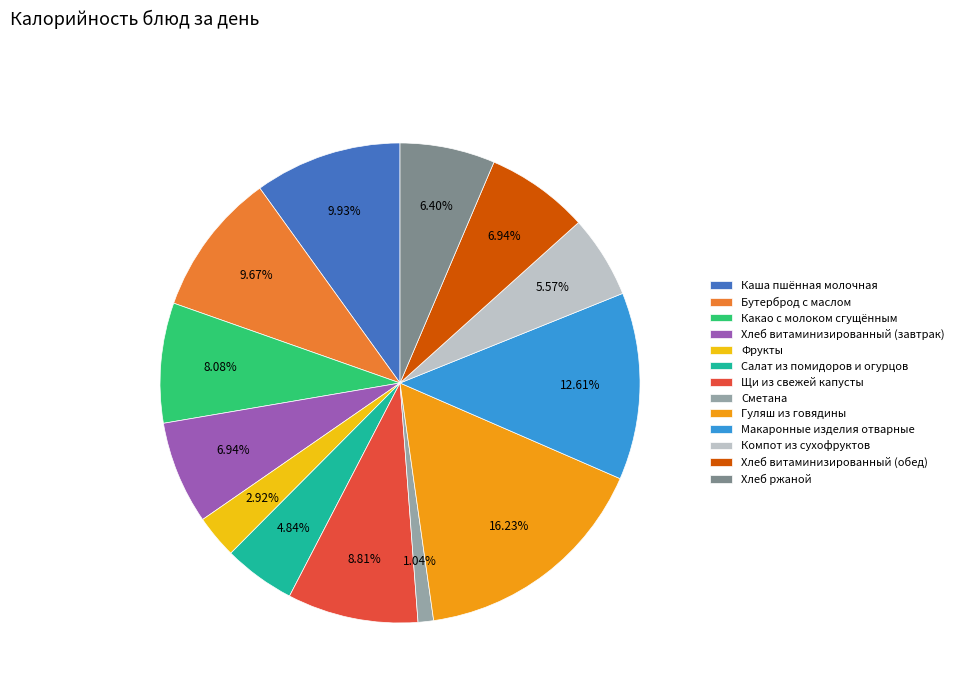

Between Гуляш из говядины and Фрукты, which is larger?

Гуляш из говядины